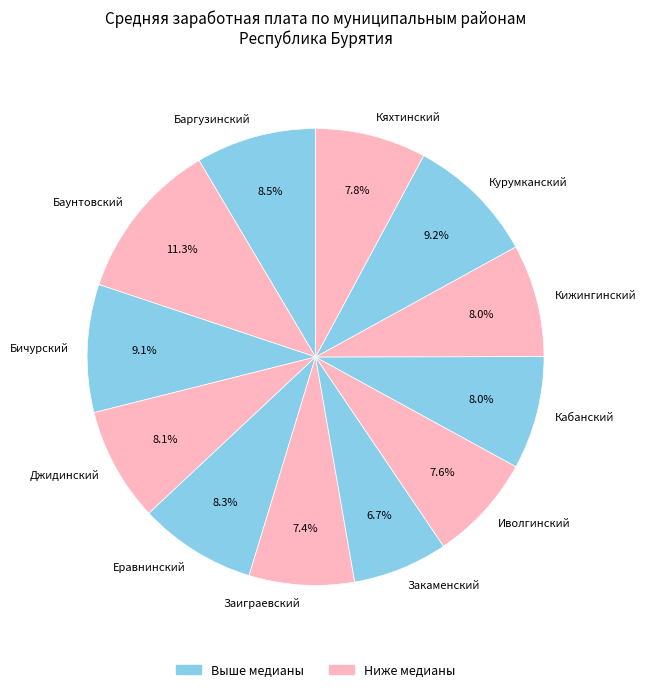

To the nearest percent, what percentage of the pie is Кижингинский?

8%